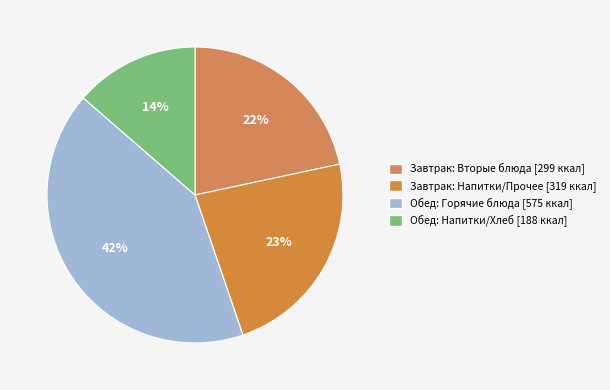

How many segments does this pie chart have?

4